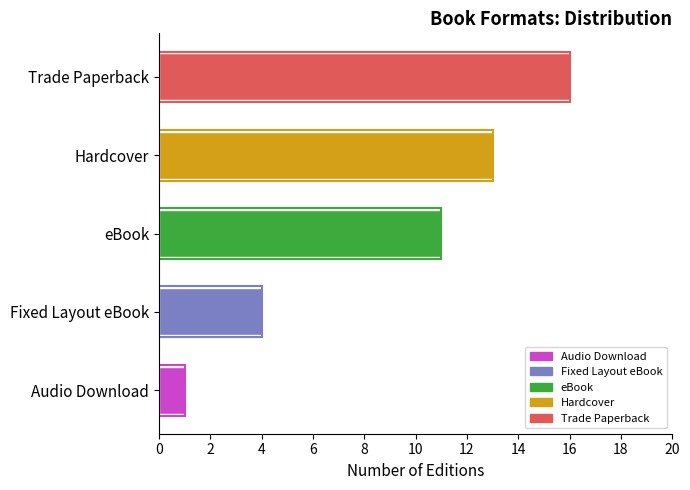

Count the values in the range 4 to 13.

3